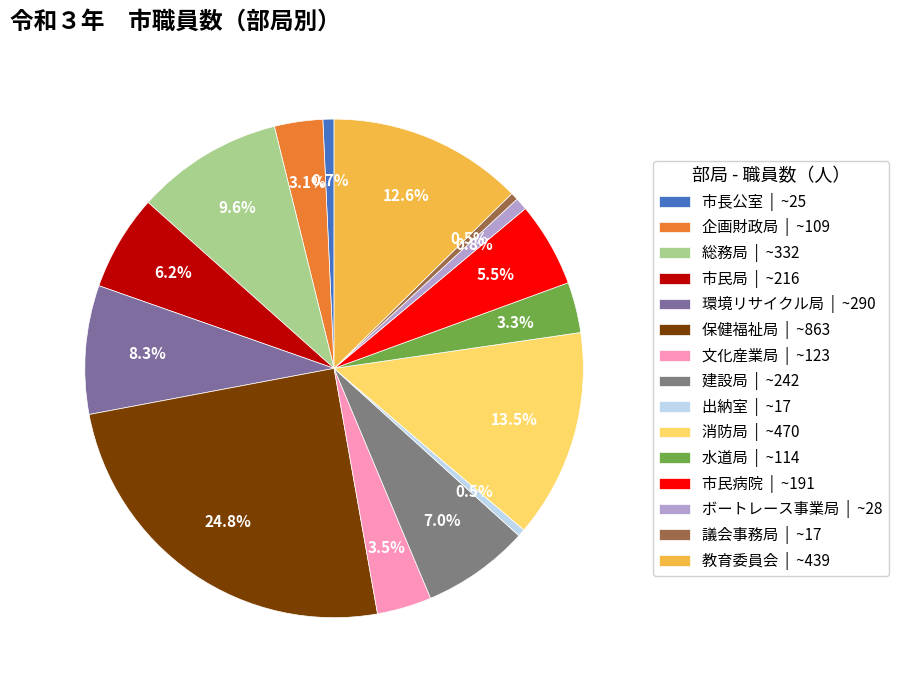

To the nearest percent, what portion does 環境リサイクル局 represent?

8%